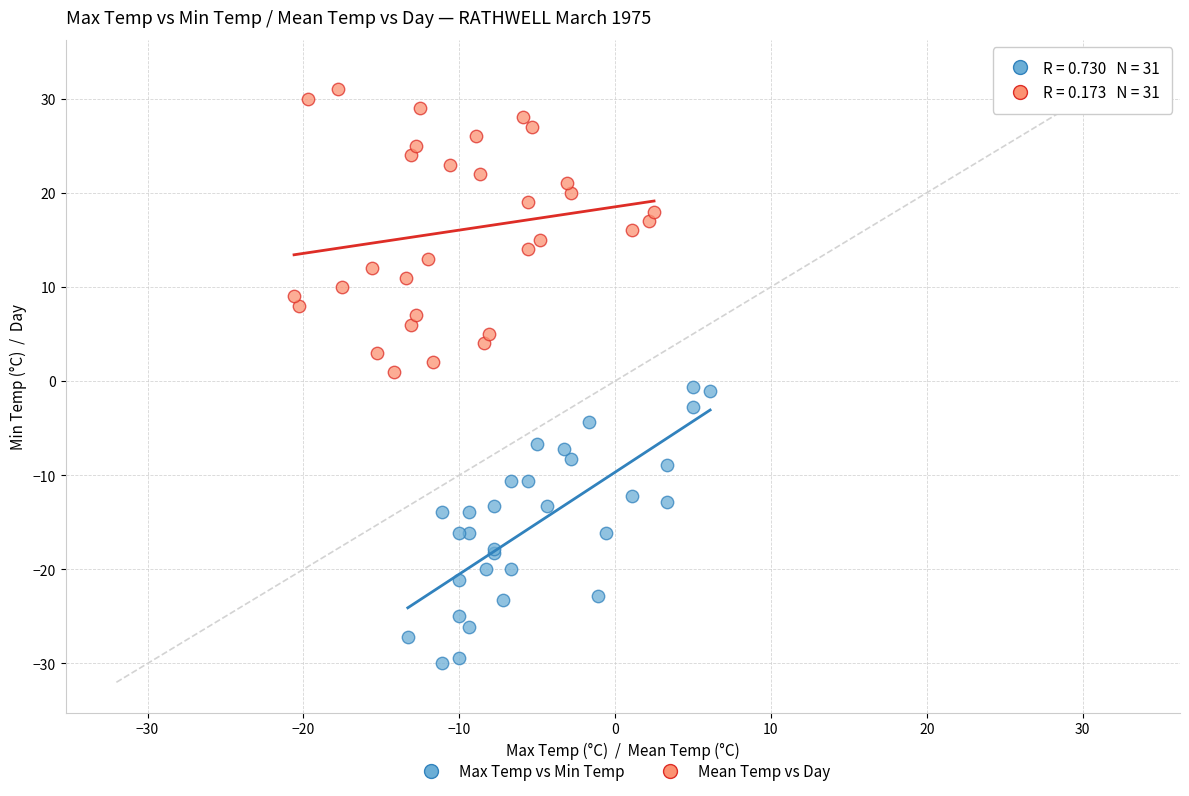

Which series reaches the minimum Y coordinate?

Max Temp vs Min Temp